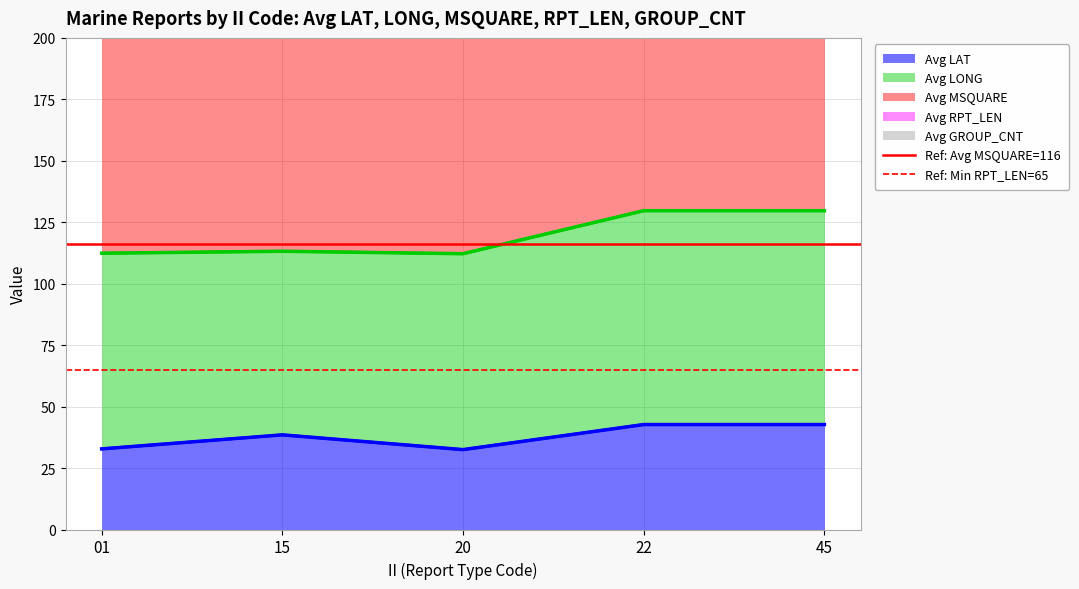

Is it true that Avg LAT equals 42.7 at 22?

True